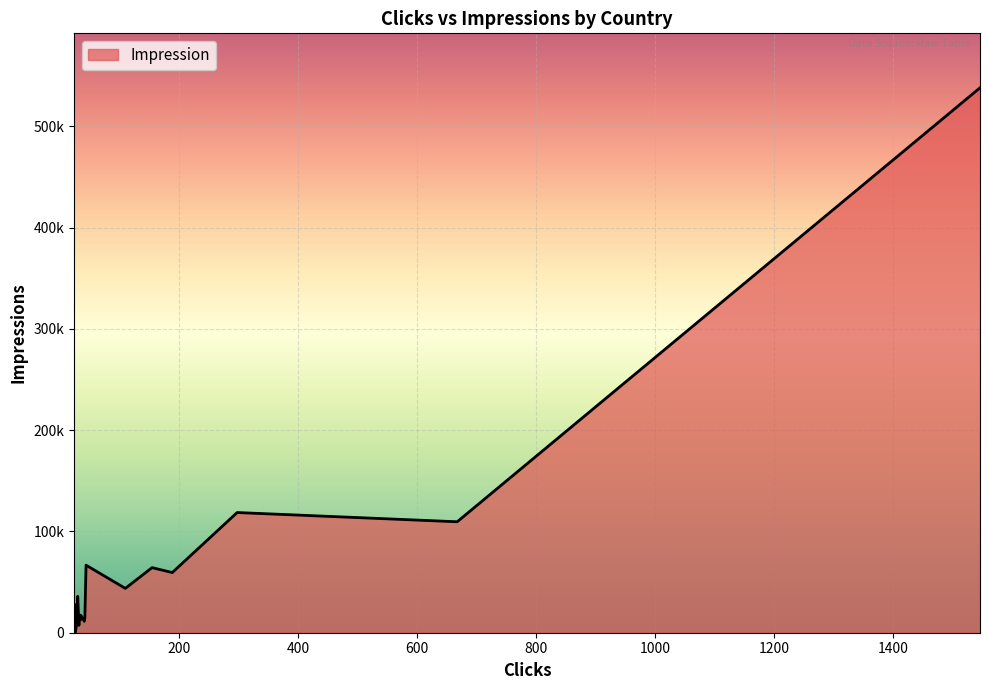

Is it true that the value at Canada is 64253?

True